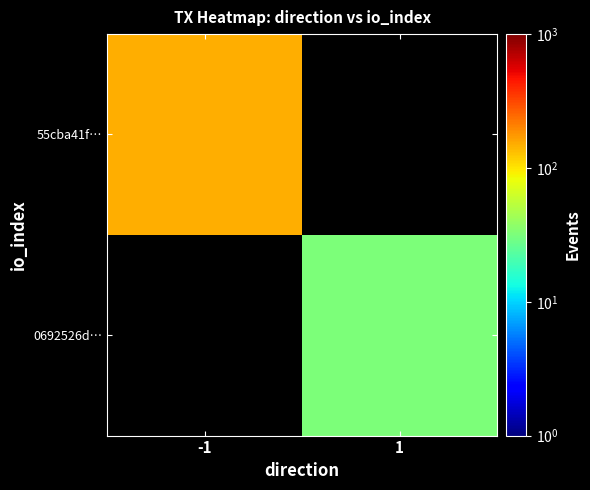

Which series changed the most between -1 and 1?

55cba41f…